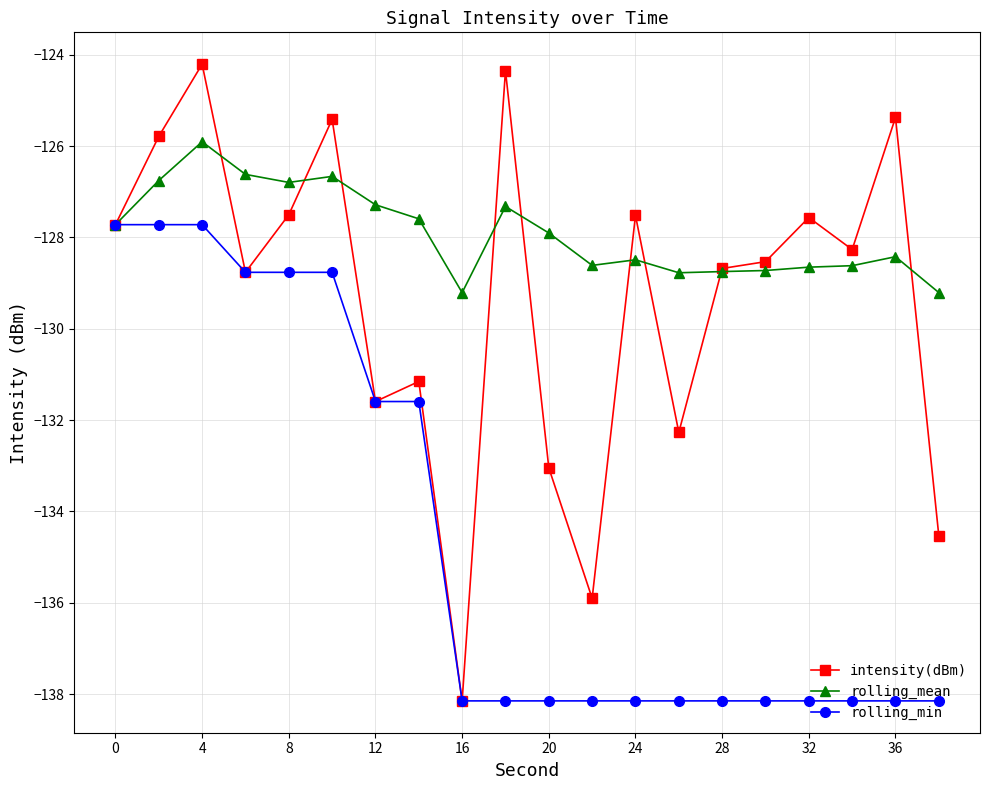

Which series has the largest total across all categories?

rolling_mean